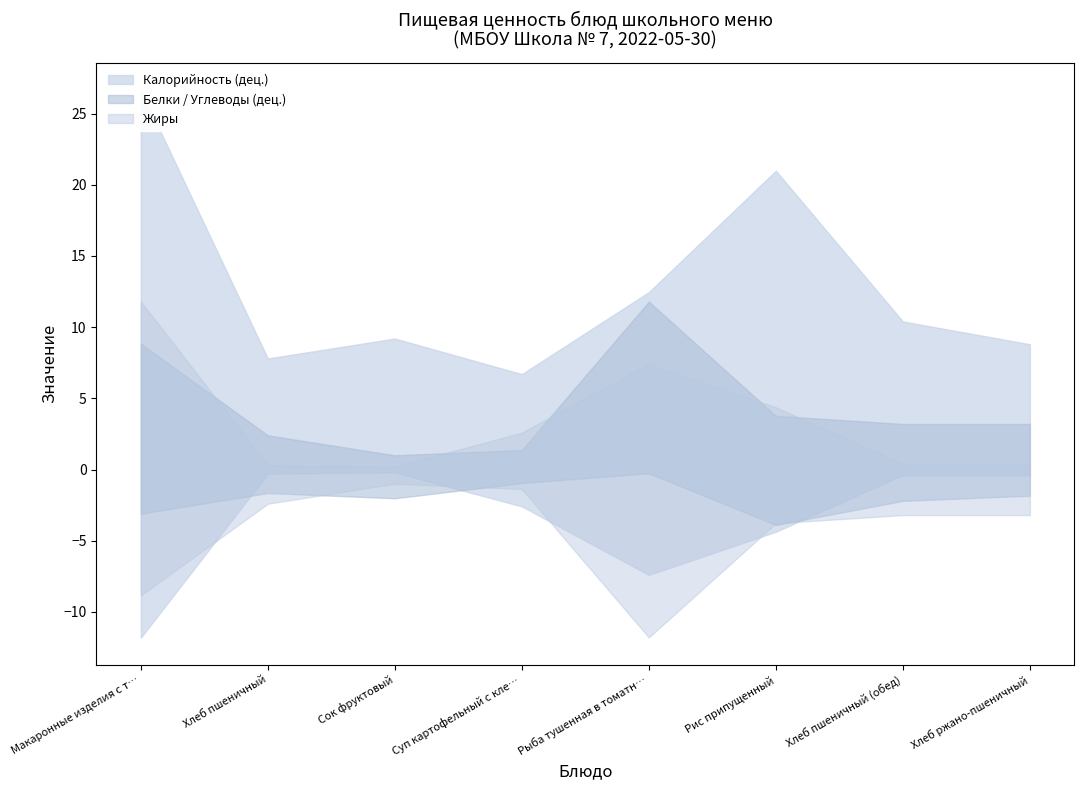

Reading right to left, extract all data points from this chart.

Калорийность: Хлеб ржано-пшеничный=88.0	Хлеб пшеничный (обед)=104.0	Рис припущенный=209.9	Рыба тушенная в томатном соусе=124.6	Суп картофельный с клецками=67.0	Сок фруктовый=92.0	Хлеб пшеничный=78.0	Макаронные изделия с тертым сыром=266.5
Белки: Хлеб ржано-пшеничный=3.2	Хлеб пшеничный (обед)=3.2	Рис припущенный=3.8	Рыба тушенная в томатном соусе=11.8	Суп картофельный с клецками=1.4	Сок фруктовый=1.0	Хлеб пшеничный=2.4	Макаронные изделия с тертым сыром=8.8
Жиры: Хлеб ржано-пшеничный=0.4	Хлеб пшеничный (обед)=0.4	Рис припущенный=4.4	Рыба тушенная в томатном соусе=7.4	Суп картофельный с клецками=2.6	Сок фруктовый=0.2	Хлеб пшеничный=0.3	Макаронные изделия с тертым сыром=11.8
Углеводы: Хлеб ржано-пшеничный=18.4	Хлеб пшеничный (обед)=22.0	Рис припущенный=38.9	Рыба тушенная в томатном соусе=2.6	Суп картофельный с клецками=9.5	Сок фруктовый=20.2	Хлеб пшеничный=16.5	Макаронные изделия с тертым сыром=31.0